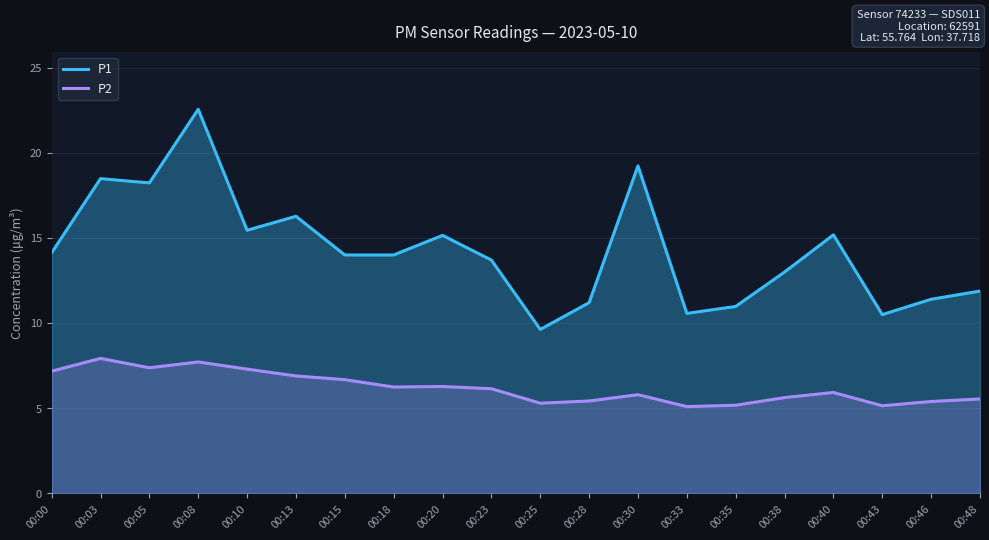

True or false: P1 and P2 cross at least once.

False